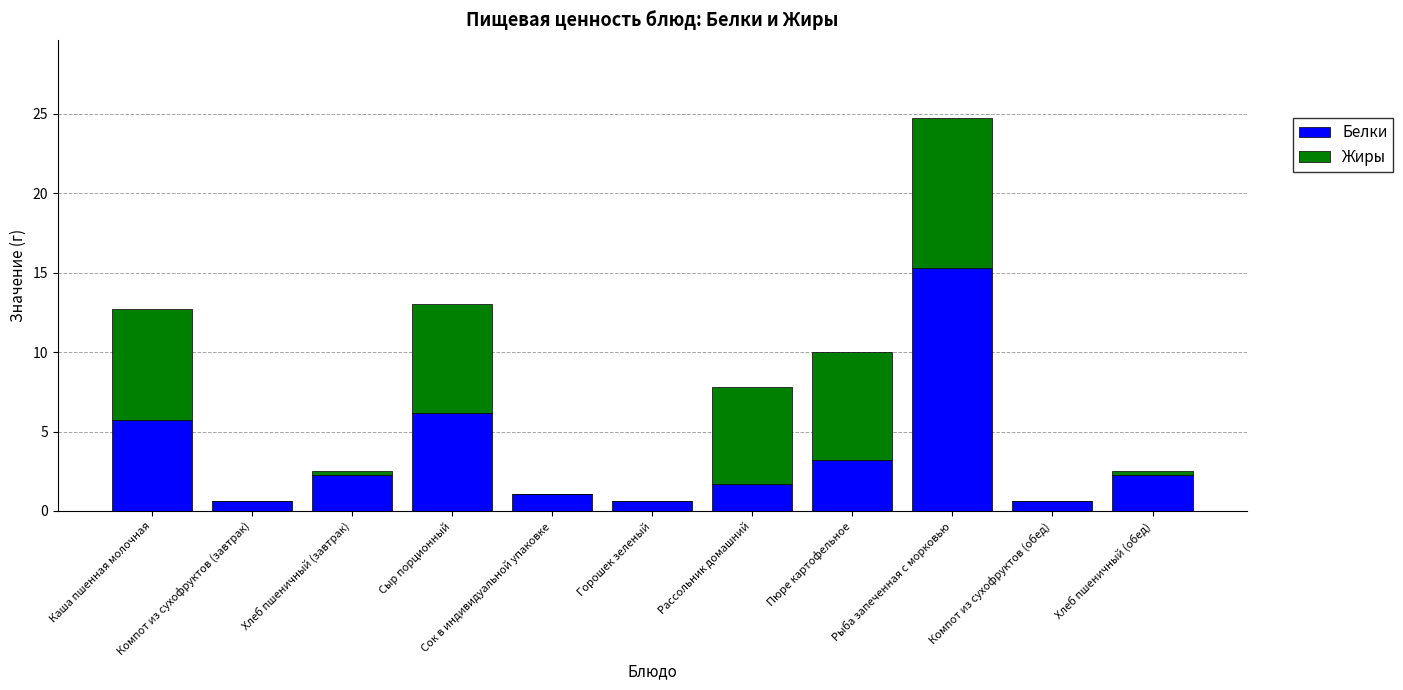

What is the highest value of the Белки series?

15.3